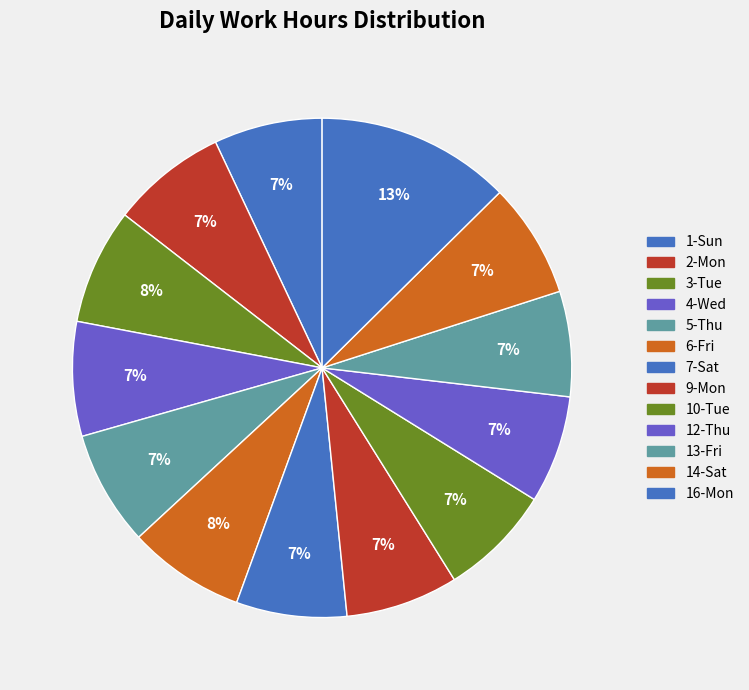

Does 4-Wed account for over 50% of the chart?

No